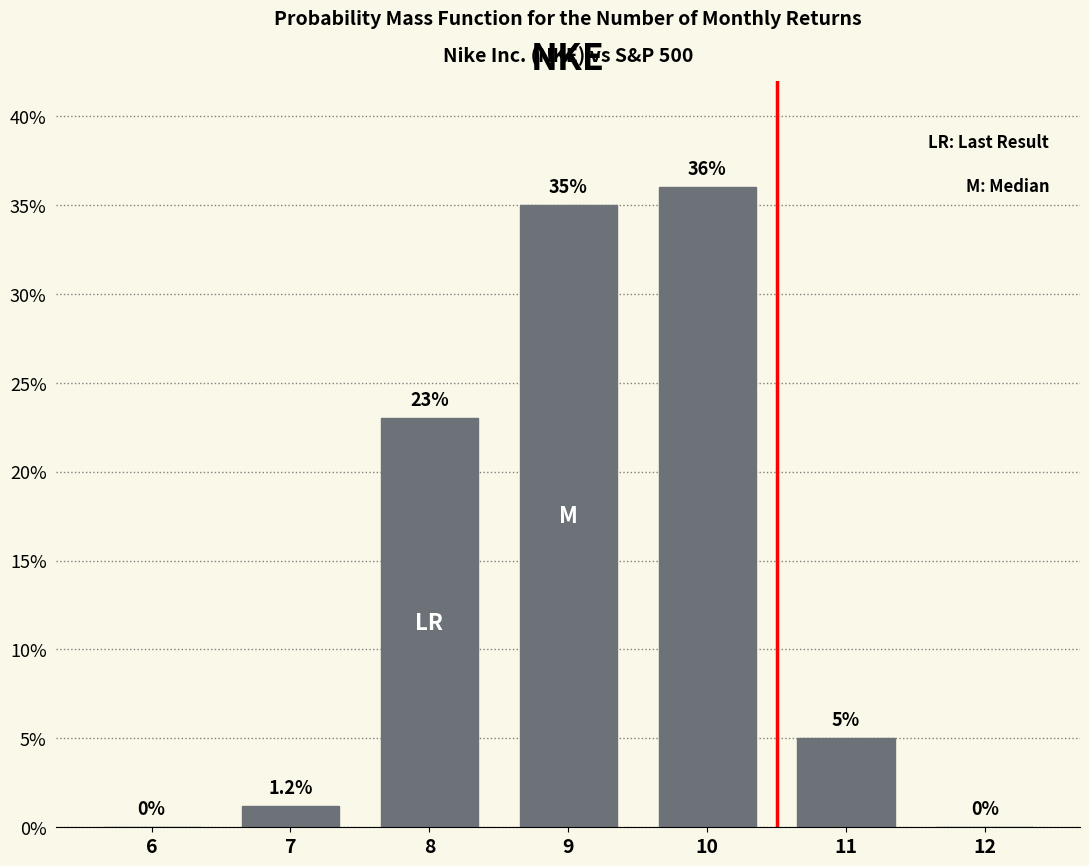

Reading left to right, transcribe all the data shown in this chart.

6=0.0	7=1.2	8=23.0	9=35.0	10=36.0	11=5.0	12=0.0